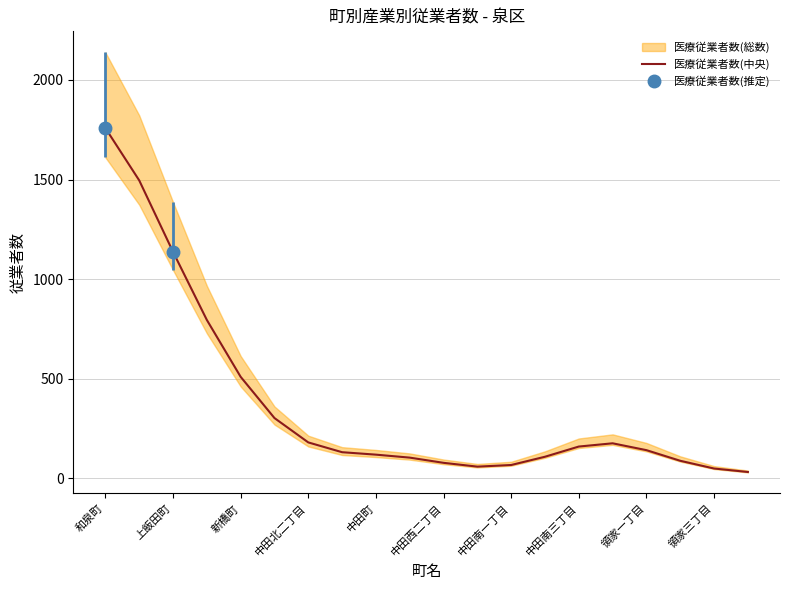

What is the highest value of the 医療従業者数(中央) series?

1758.2